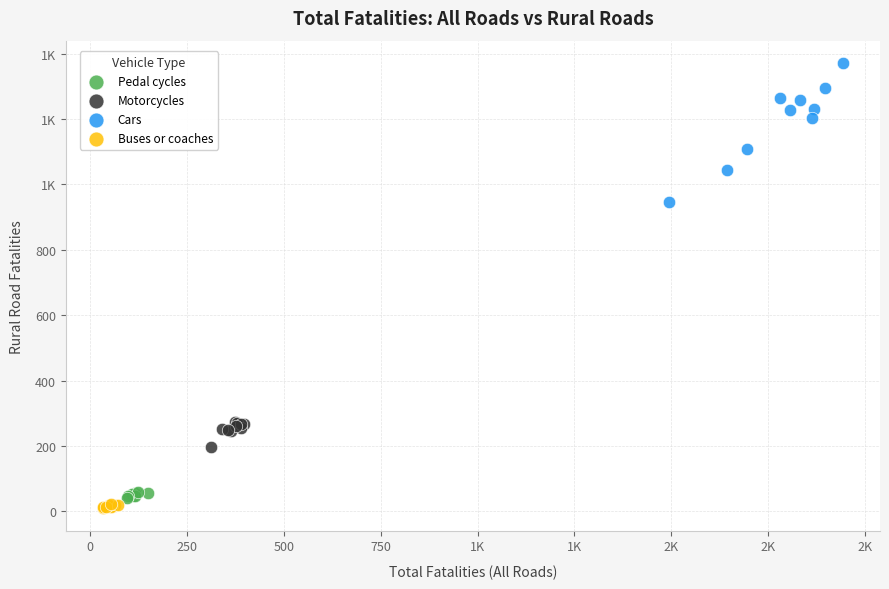

What are all the series names shown in the legend?

Pedal cycles, Motorcycles, Cars, Buses or coaches